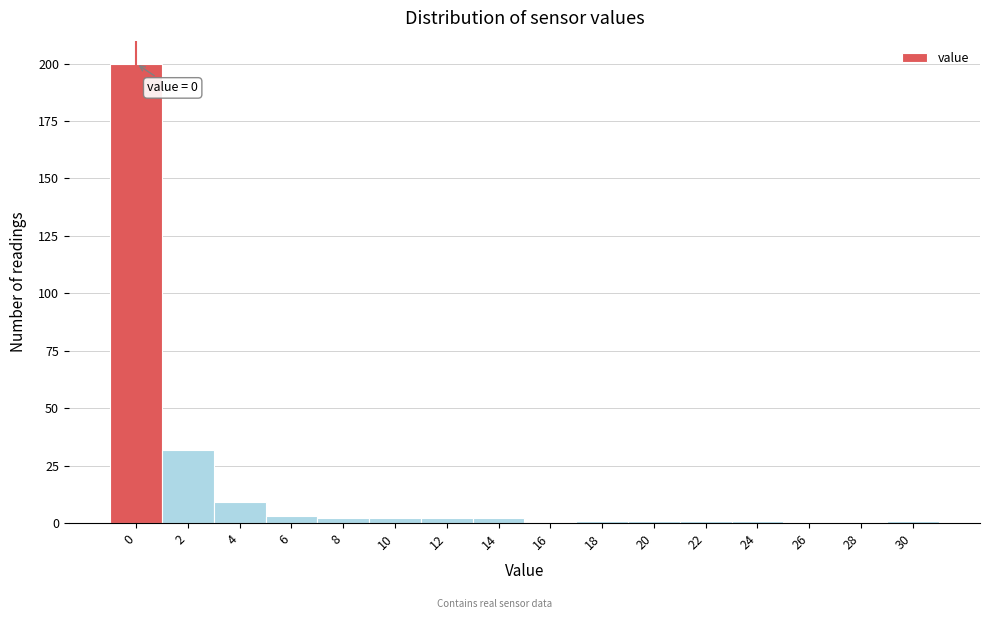

Reading left to right, extract all data points from this chart.

0=200	2=32	4=9	6=3	8=2	10=2	12=2	14=2	16=0	18=1	20=1	22=1	24=1	26=0	28=0	30=1